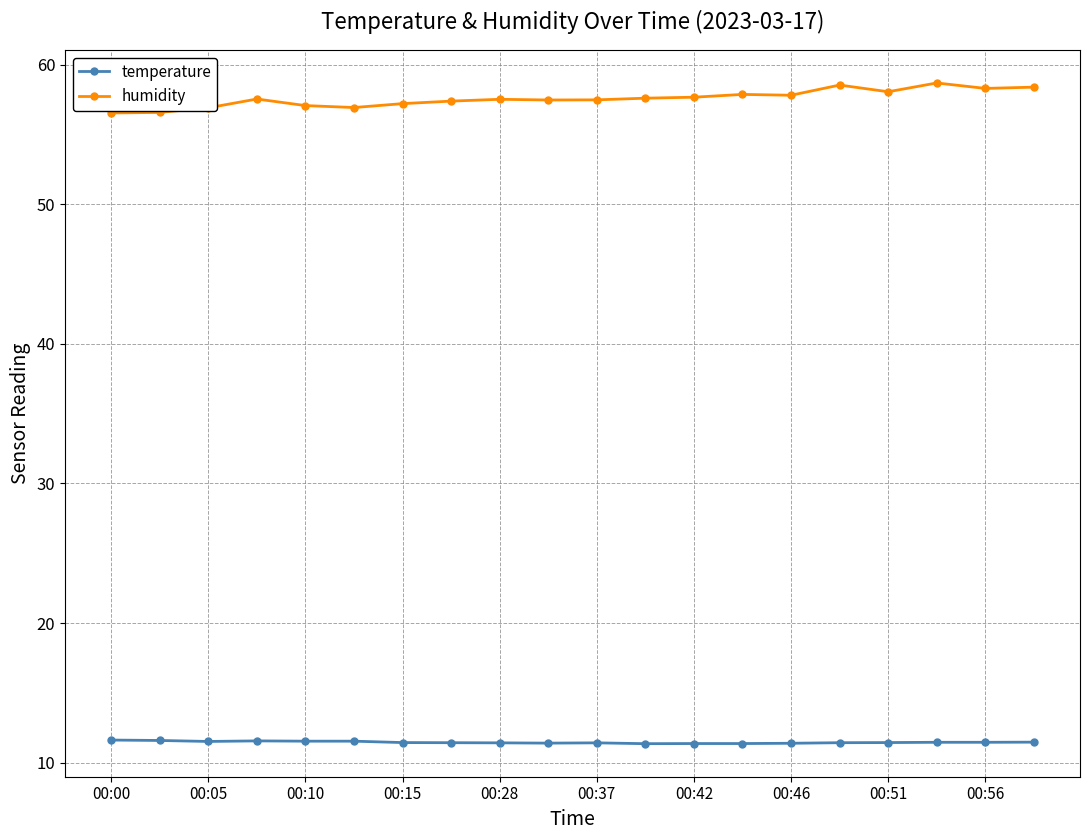

True or false: humidity has more than 0 points higher than both neighbors.

True